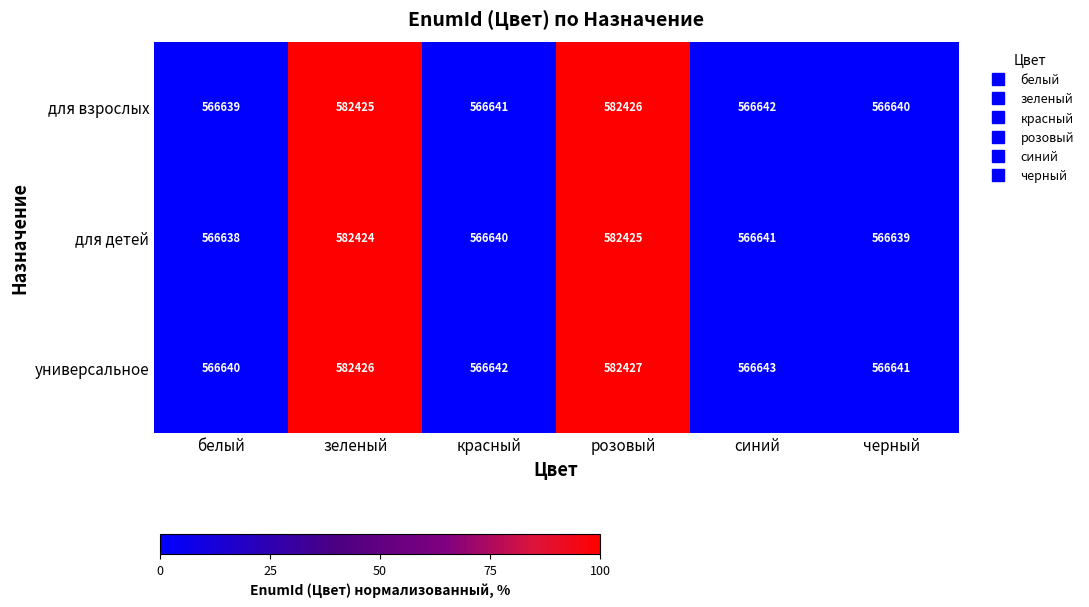

What is the sum of the для взрослых values at зеленый and синий?

1149067